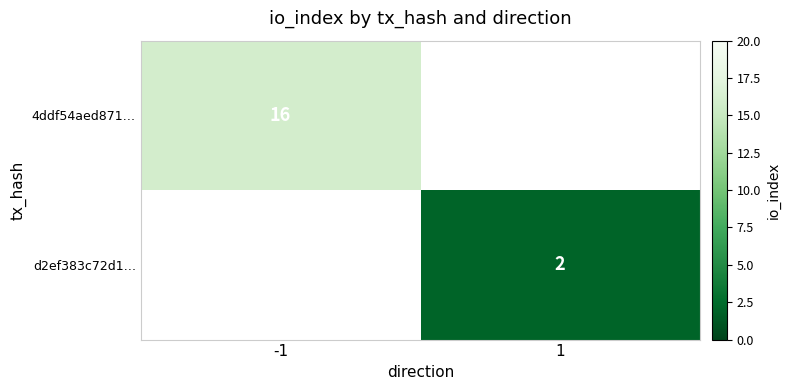

Is it true that 4ddf54aed871… equals 16 at -1?

True